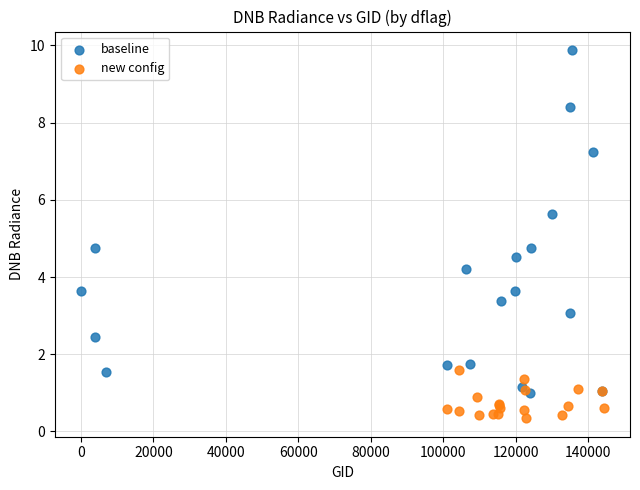

Which series contains the lowest Y value?

new config